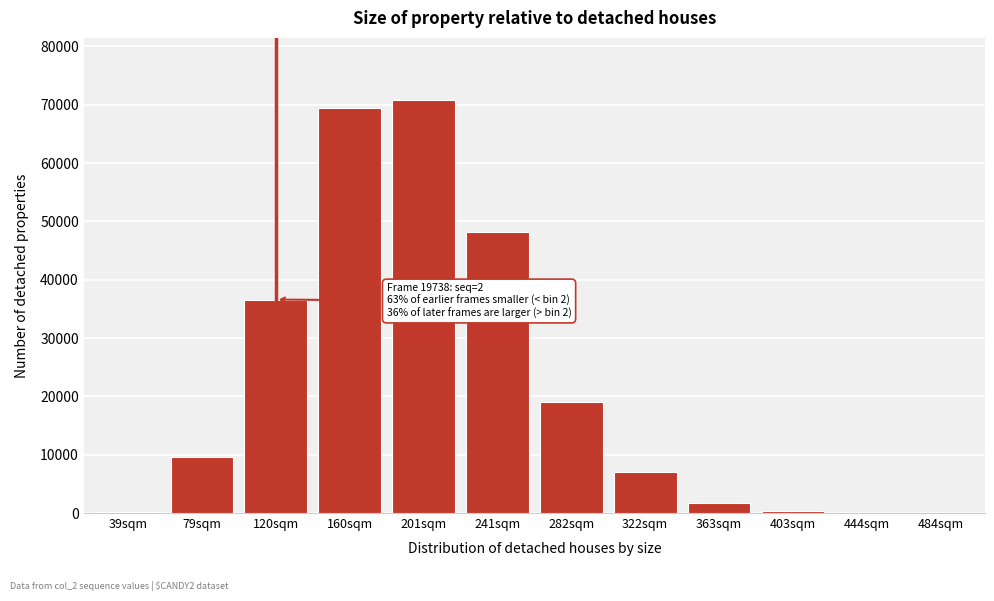

What is the sum of all values?

263014